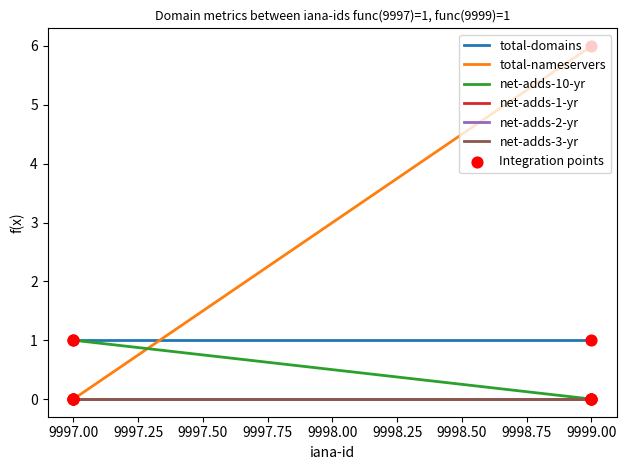

At how many categories does at least one series exceed 3?

1